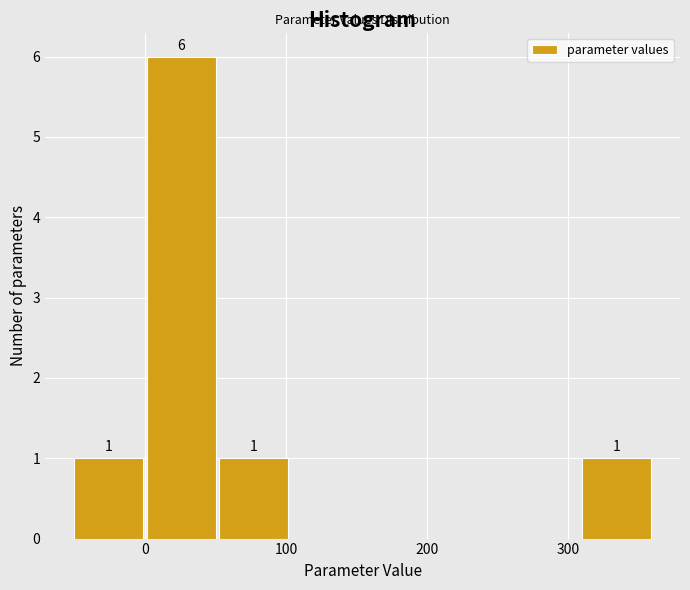

Over which range of the x-axis is the bar tallest?

0 to 50